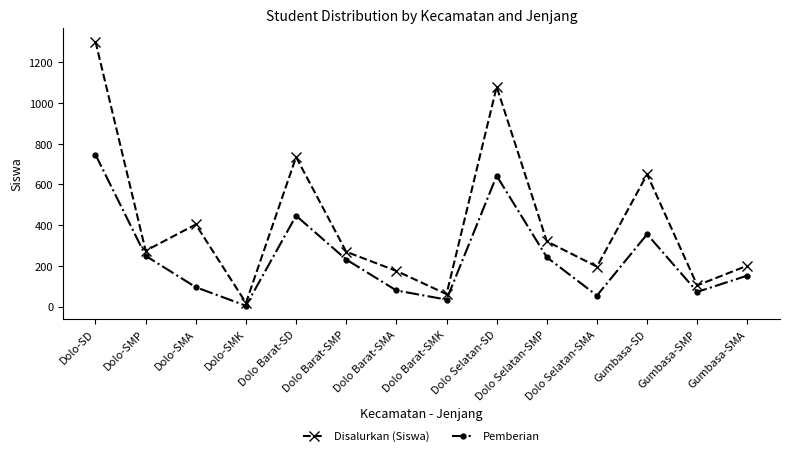

What is the label of the 11th point from the right?

Dolo-SMK